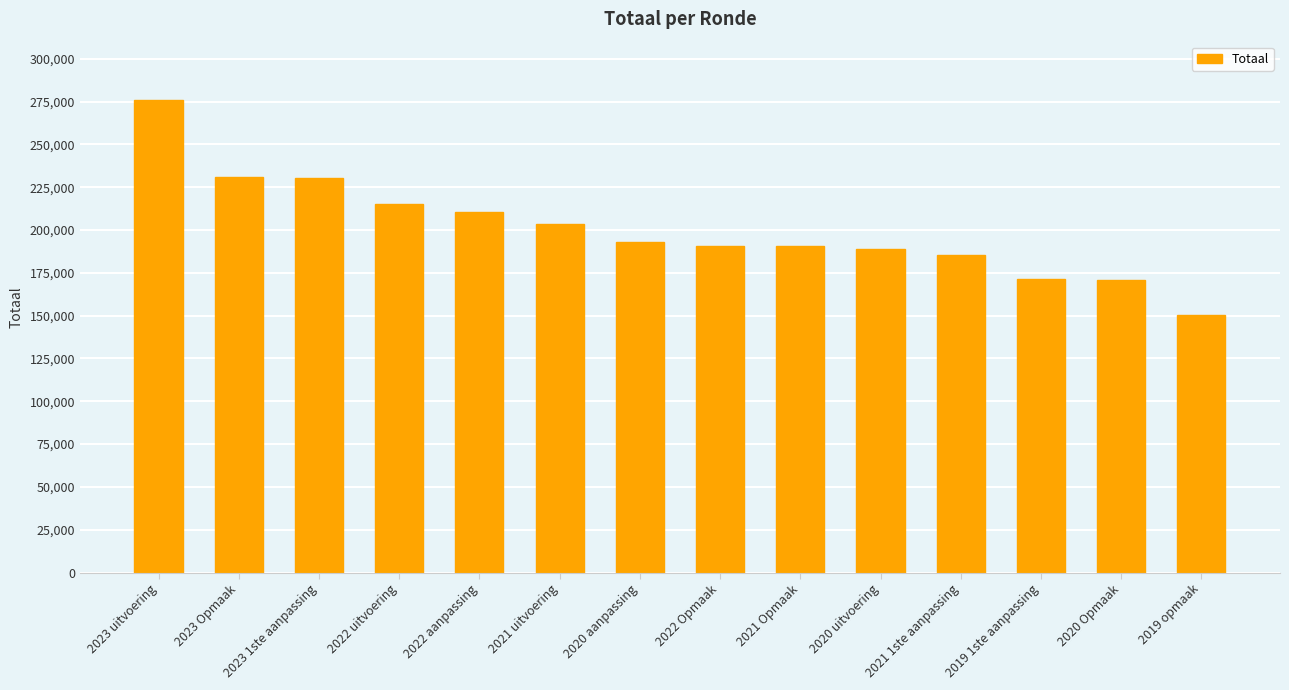

Does the chart contain any negative values?

No